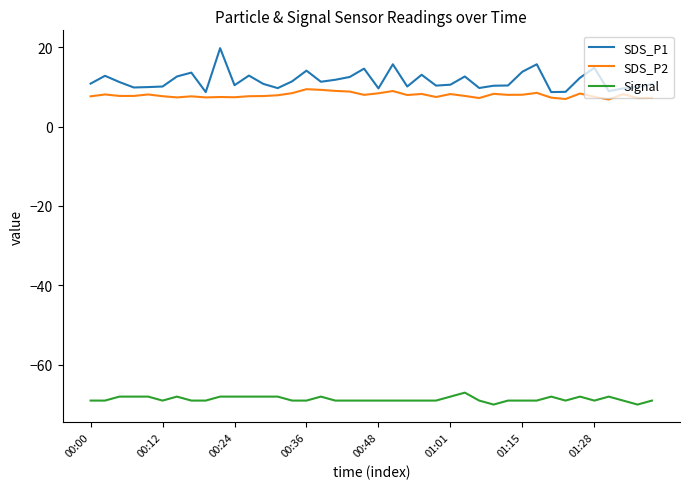

Which series has the widest spread of values?

SDS_P1